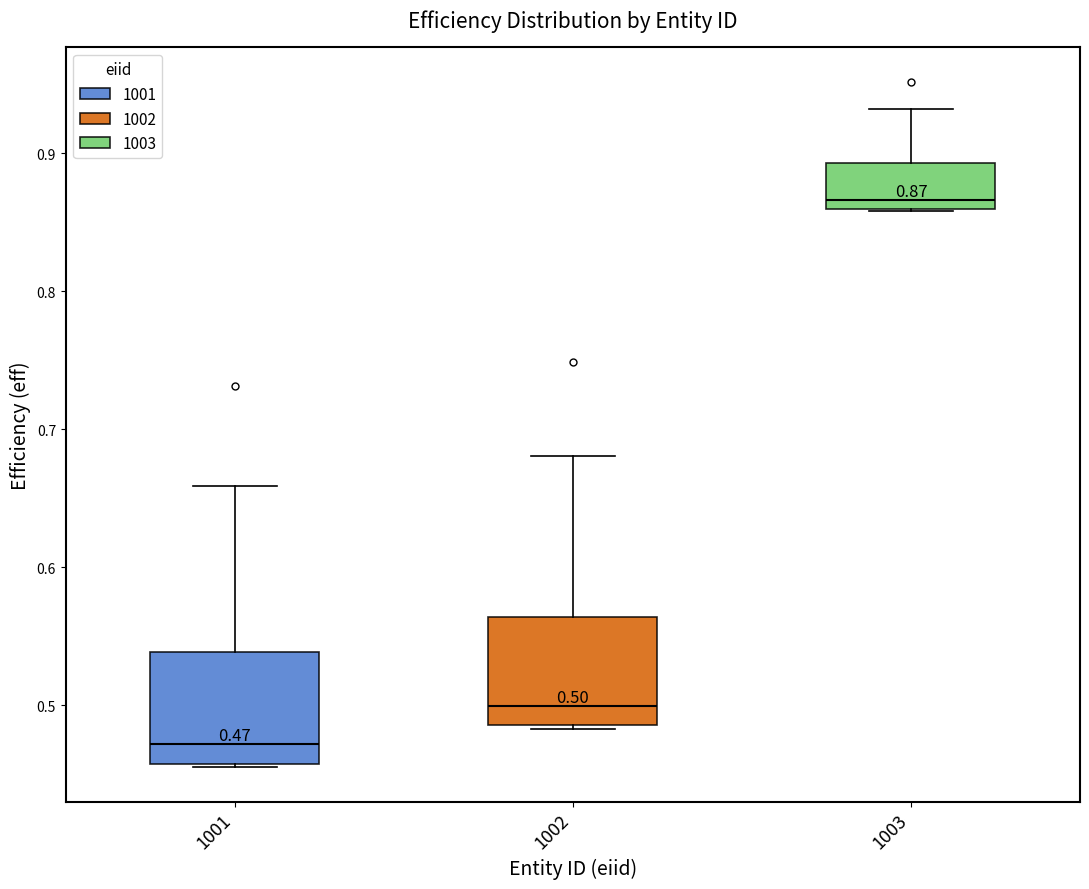

Which box has the lowest median line?

1001